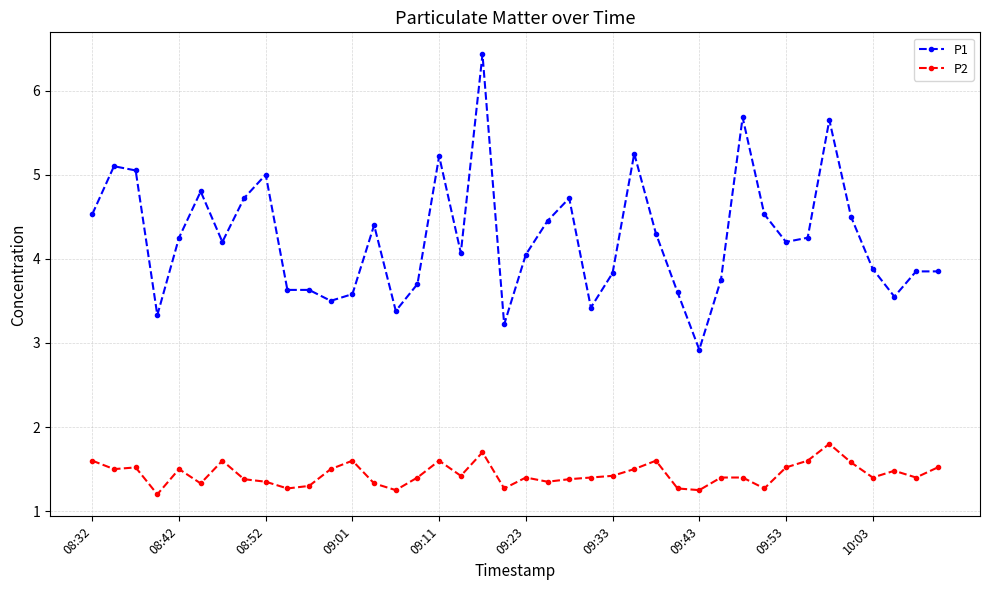

What is the average value of the P2 series?

1.4